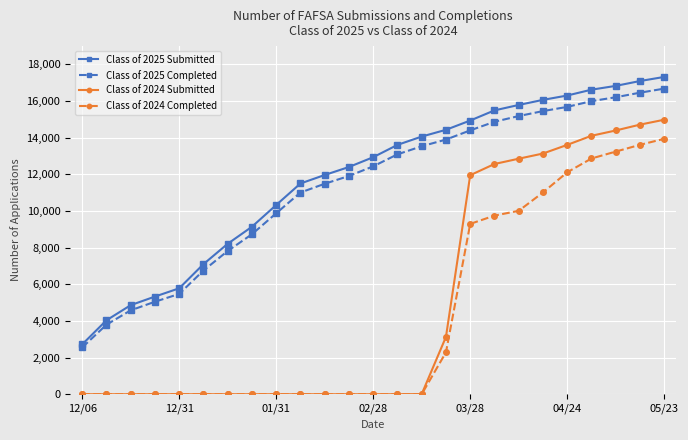

True or false: Class of 2024 Completed and Class of 2025 Completed cross at least once.

False